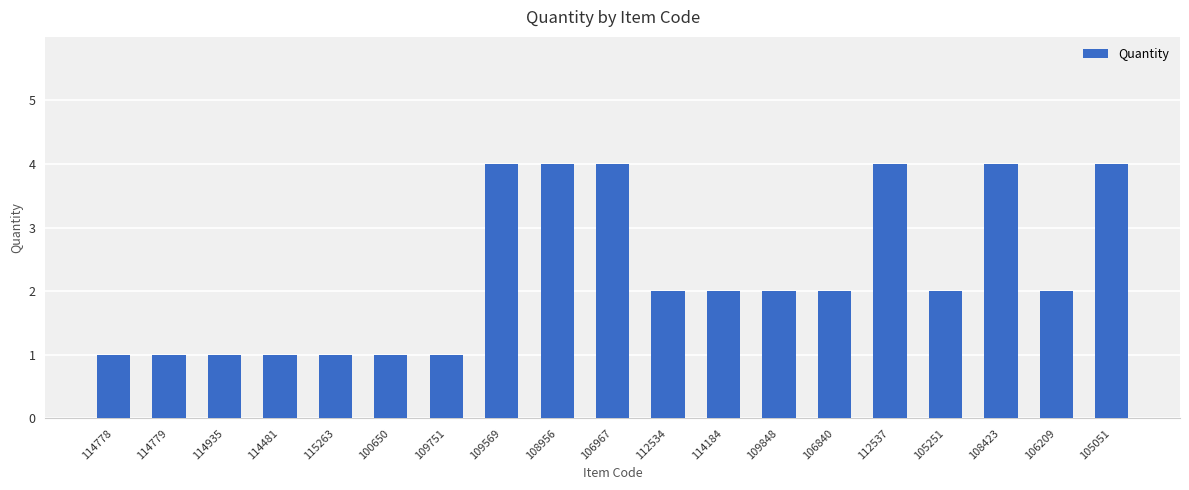

What is the average value?

2